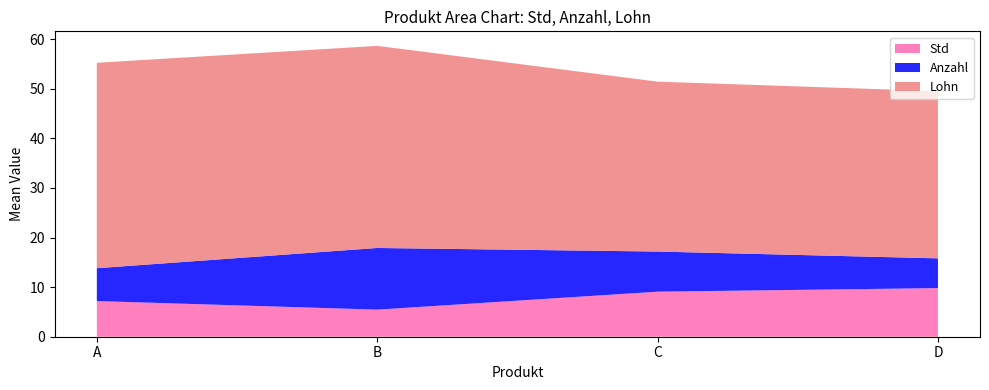

Reading left to right, what are the values for Std?

7.2	5.5	9.1	9.8